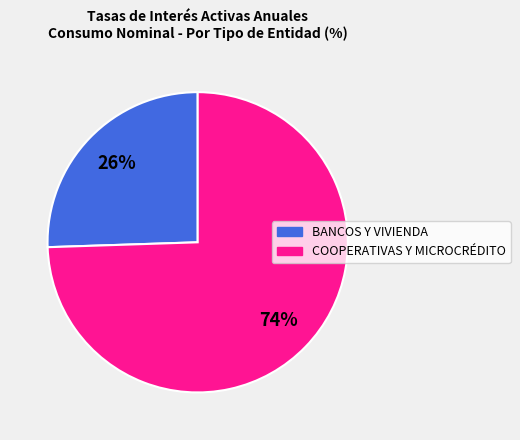

Is there a majority slice in this chart?

Yes